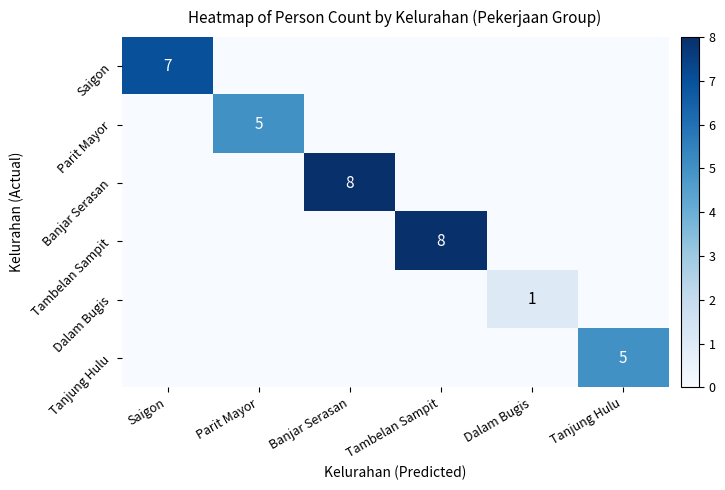

Count the number of categories in the chart.

6